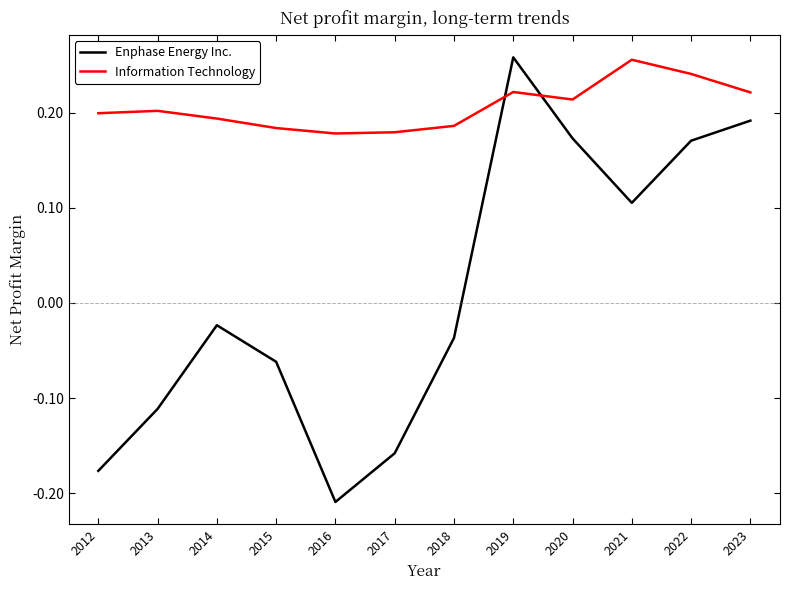

What is the difference between the maximum and minimum values in the Enphase Energy Inc. series?

0.5